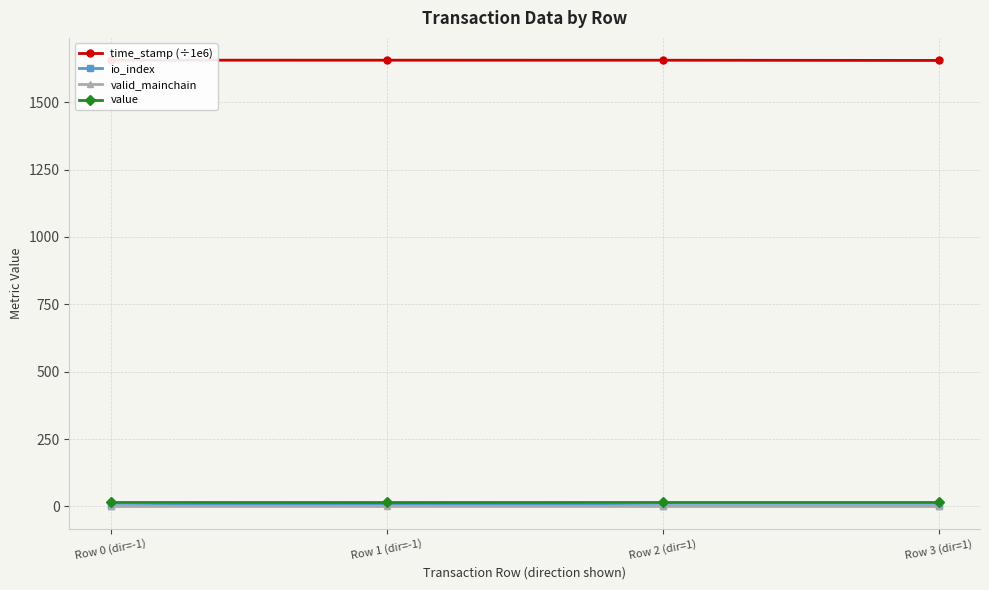

Rank the series at Row 1 (dir=-1) from highest to lowest value.

time_stamp (÷1e6), value, io_index, valid_mainchain